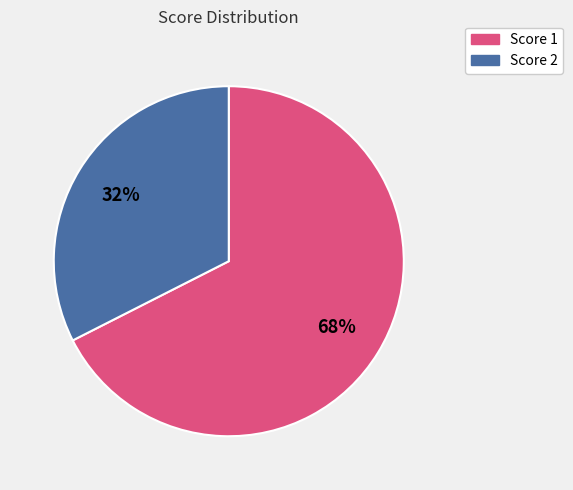

Is there a majority slice in this chart?

Yes